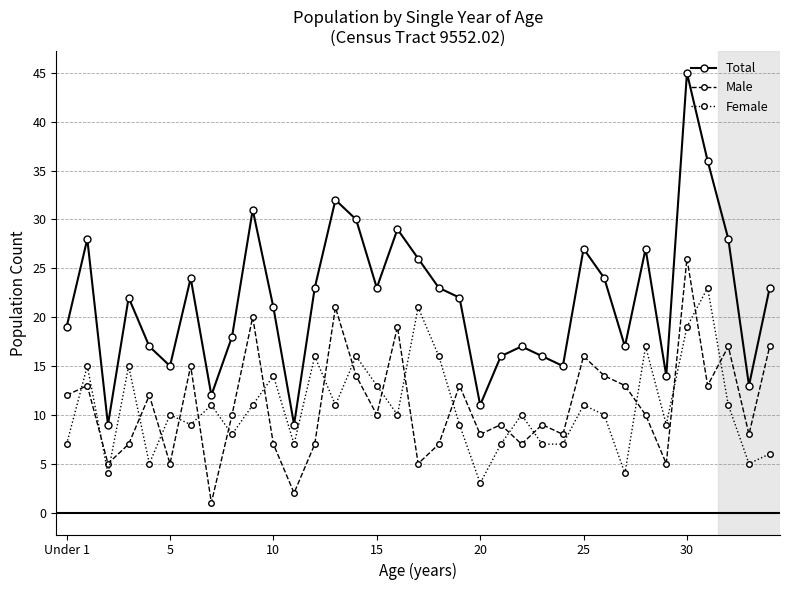

After their last crossing, which series has the higher values: Female or Male?

Male